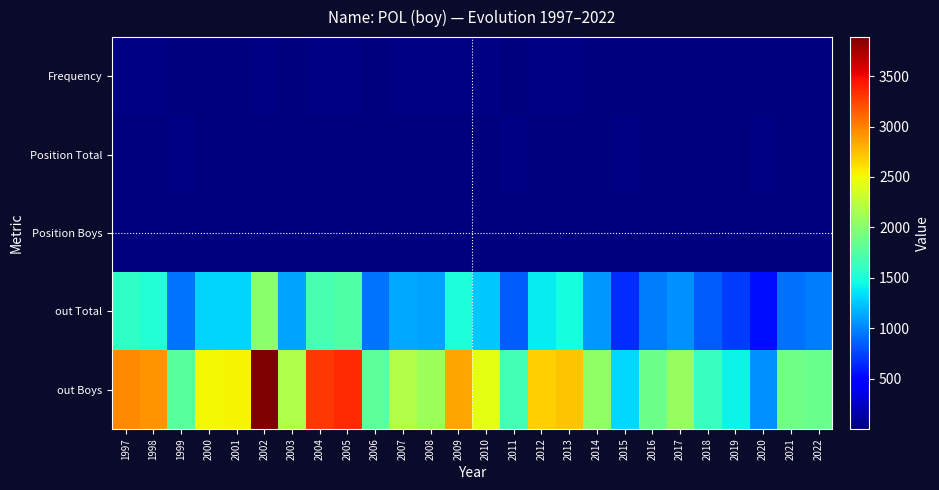

What is the minimum value shown in the chart?

2